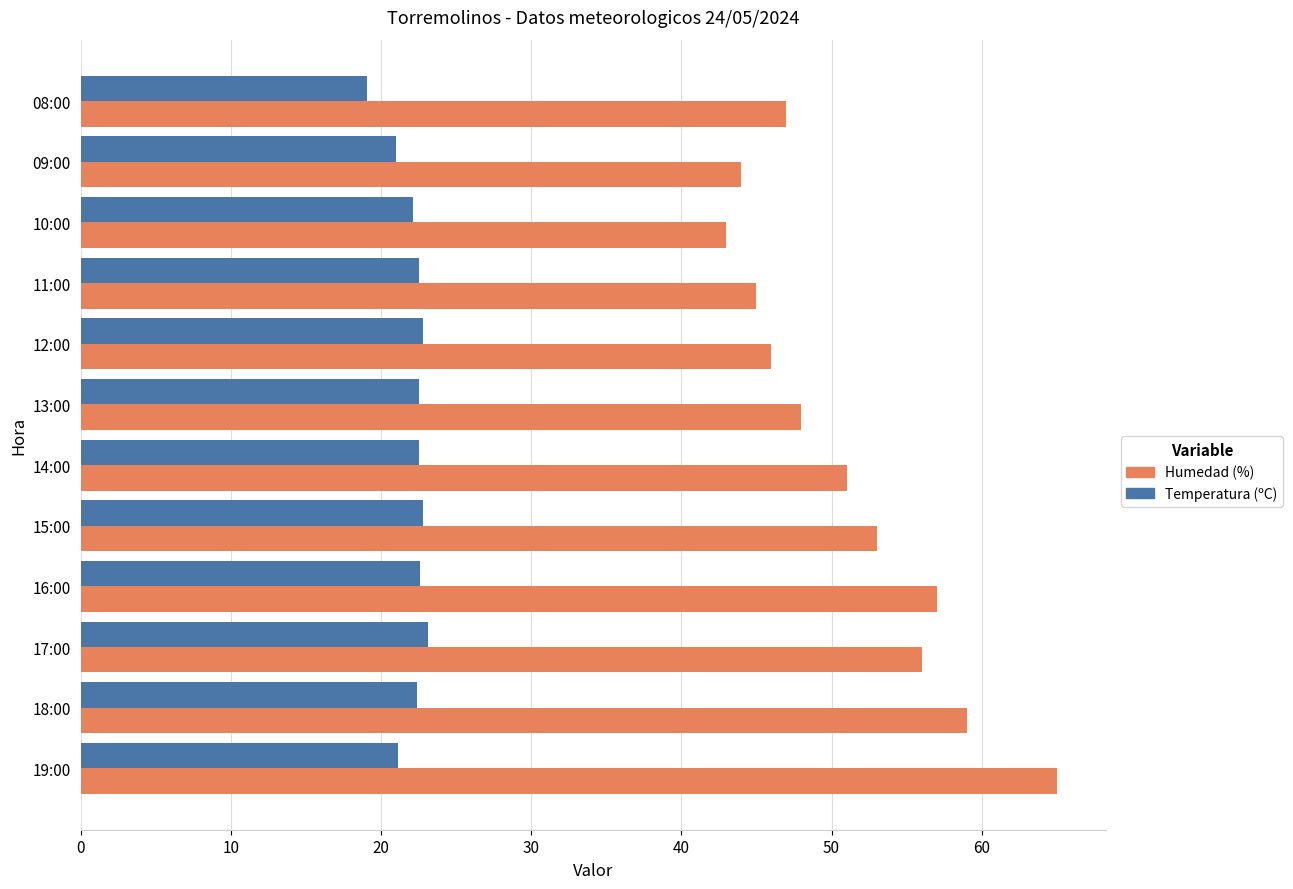

The value of Temperatura (ºC) at 13:00 is 22.5. True or false?

True